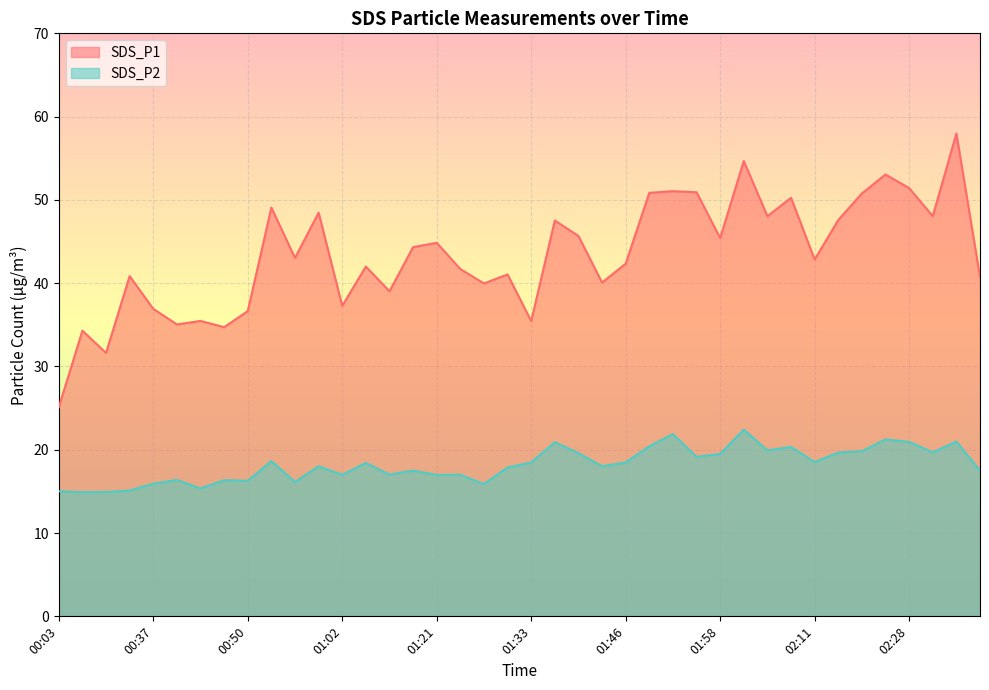

At which label does SDS_P2 reach its peak?

02:01